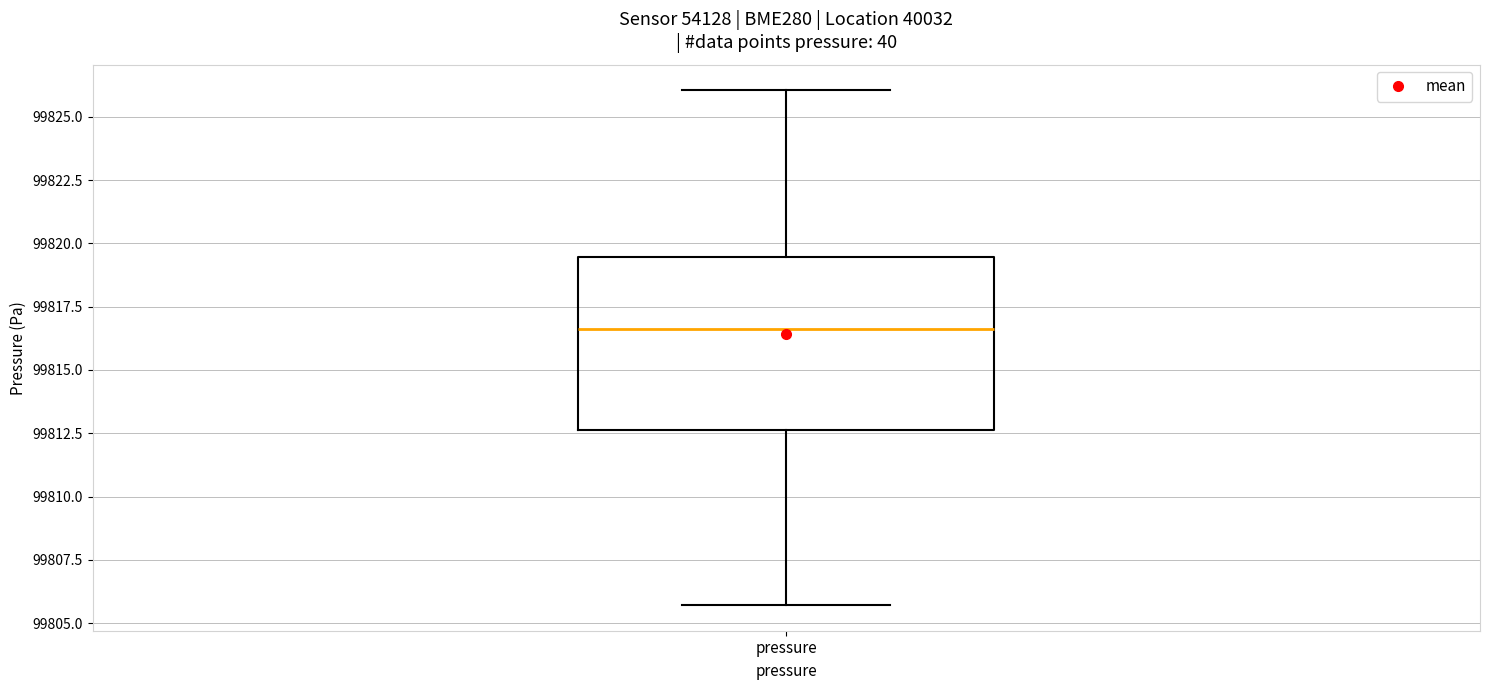

Where does the upper whisker of the box for pressure end on the y-axis? The values are not printed on the chart, so give them approximately, as read against the axis.

99826.0